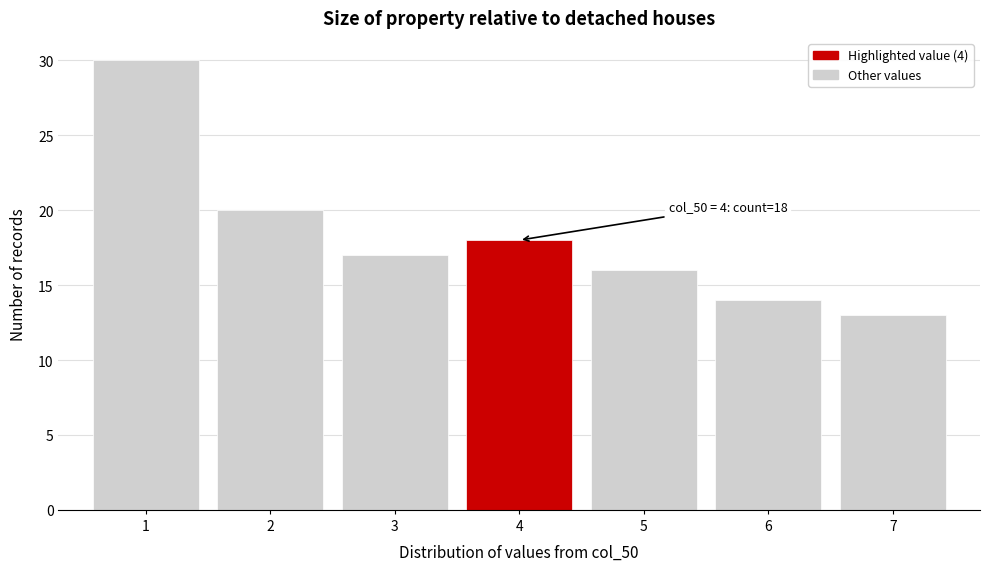

Reading left to right, extract all data points from this chart.

30	20	17	18	16	14	13